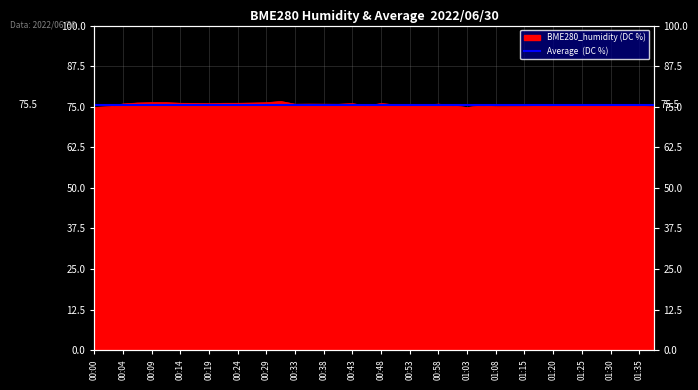

Rank the categories by value from highest to lowest.

00:31, 00:09, 00:12, 00:29, 00:07, 00:26, 00:14, 00:24, 00:21, 00:17, 00:48, 00:43, 00:19, 00:04, 00:58, 00:36, 00:38, 00:33, 00:41, 01:30, 01:32, 01:22, 00:50, 00:55, 01:27, 00:53, 01:05, 01:20, 01:25, 01:00, 01:35, 00:46, 01:18, 01:15, 01:13, 01:08, 00:02, 01:37, 00:00, 01:03